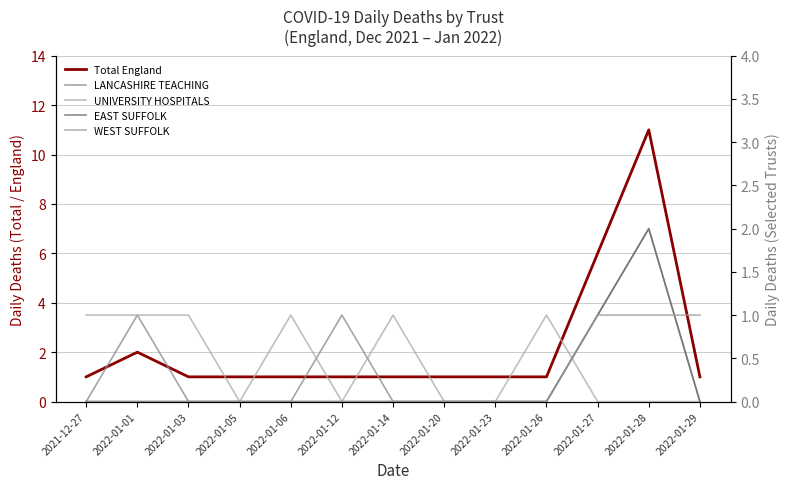

What are all the series names shown in the legend?

Total England, LANCASHIRE TEACHING, UNIVERSITY HOSPITALS, EAST SUFFOLK, WEST SUFFOLK